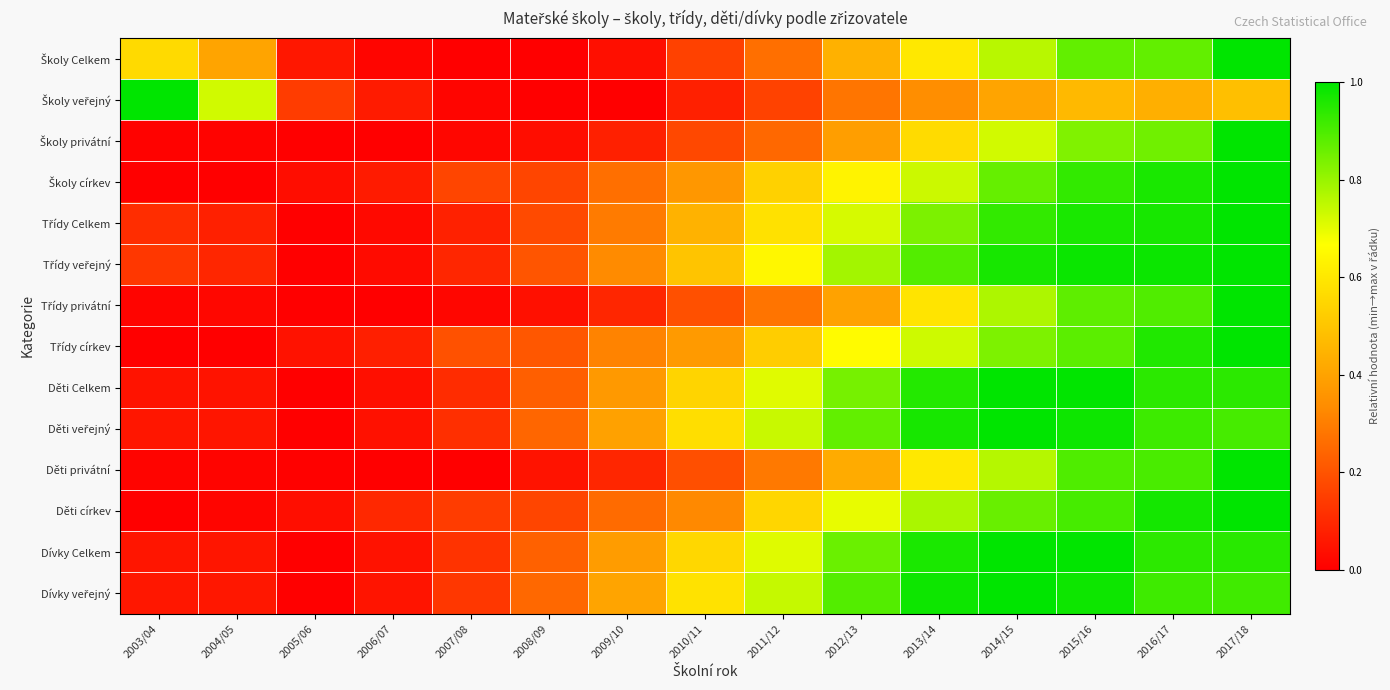

Between 2006/07 and 2009/10, which is larger?

2009/10